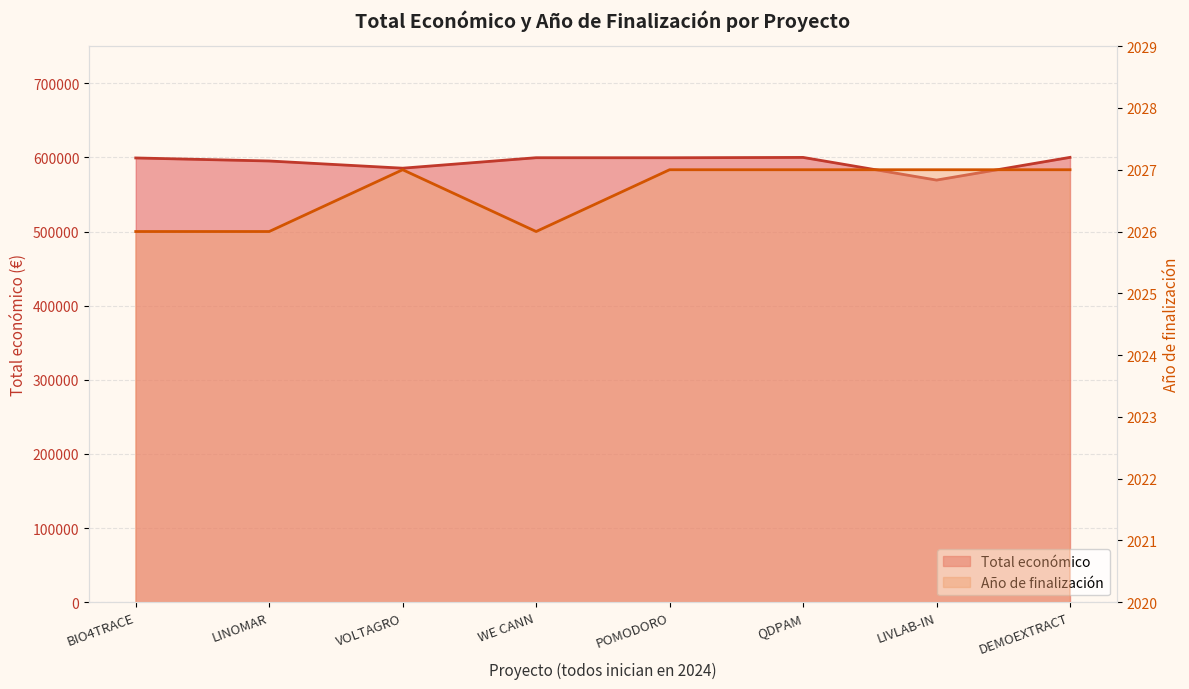

How many interior local peaks does the Total económico series have?

2